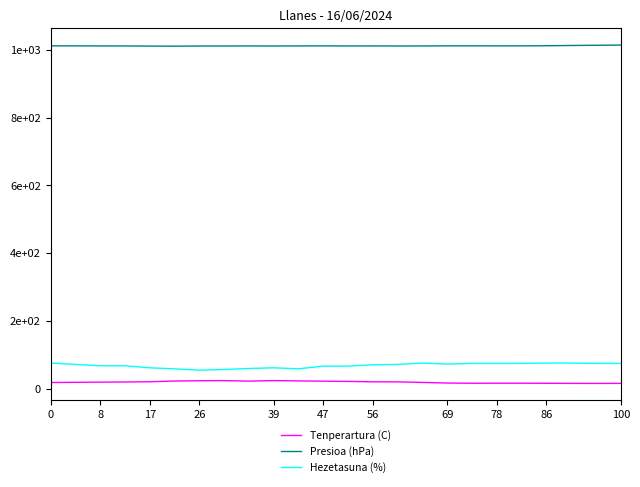

What are all the series names shown in the legend?

Tenperartura (C), Presioa (hPa), Hezetasuna (%)